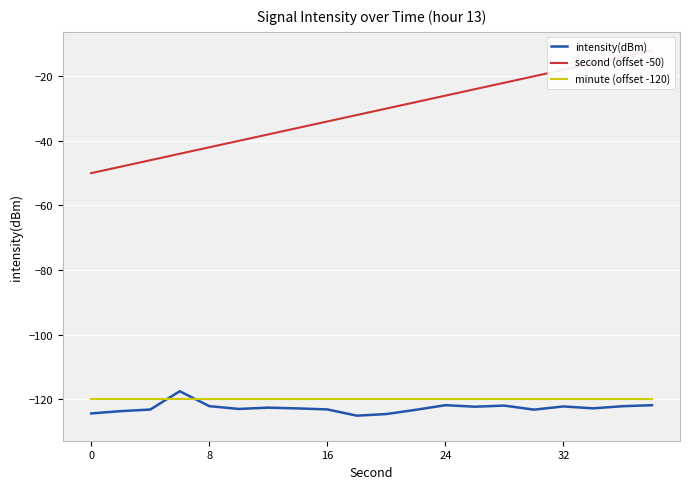

Is the value of intensity(dBm) at 6 greater than the value of second (offset -50) at 8?

No